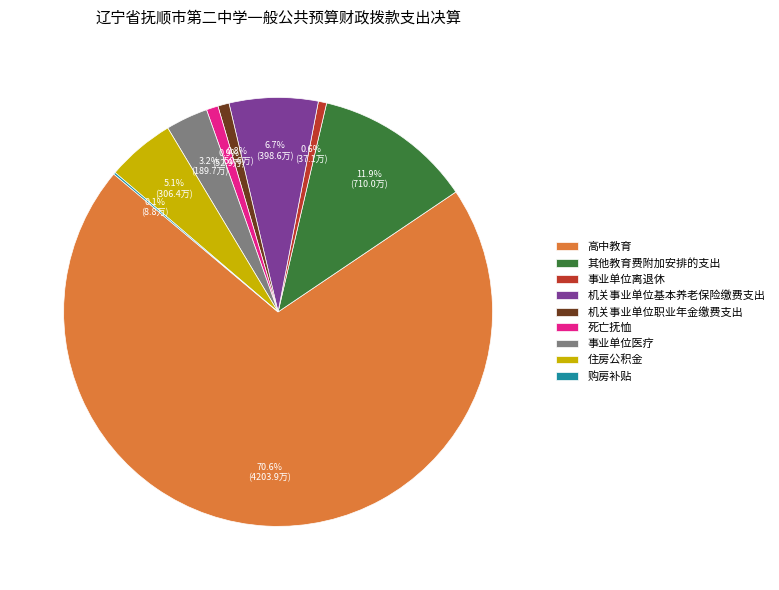

Which has a higher value, 住房公积金 or 其他教育费附加安排的支出?

其他教育费附加安排的支出